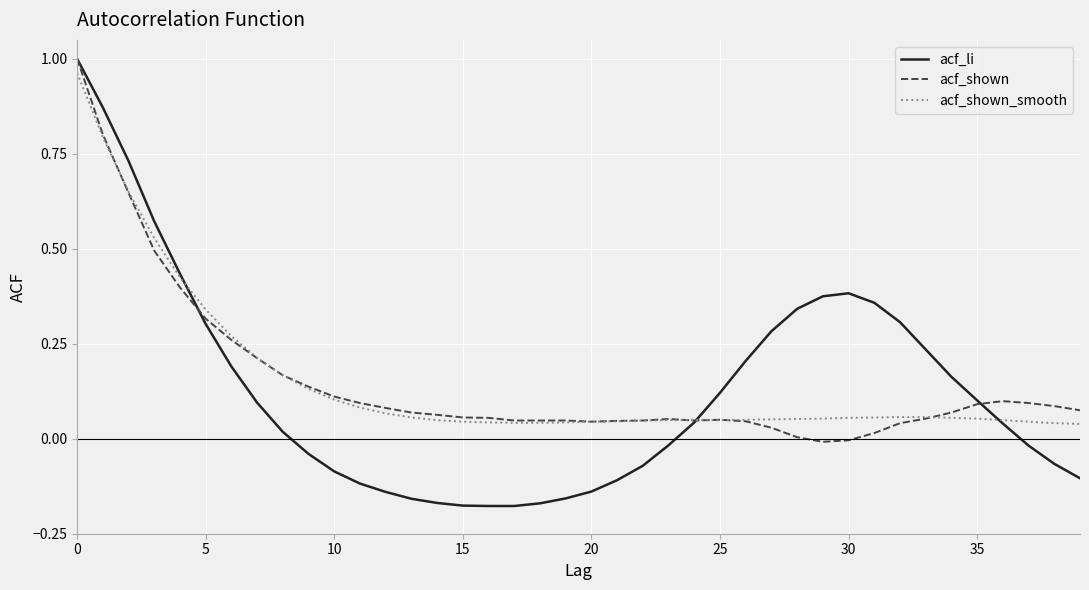

Which series has the largest range (max minus min)?

acf_li